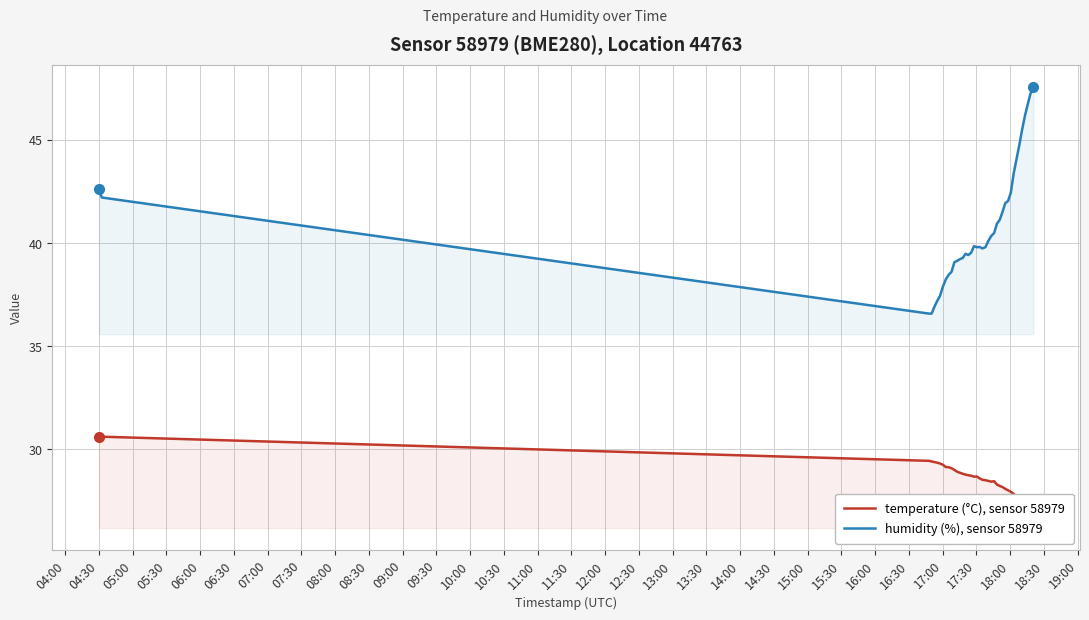

How many interior local peaks does the temperature (°C), sensor 58979 series have?

2